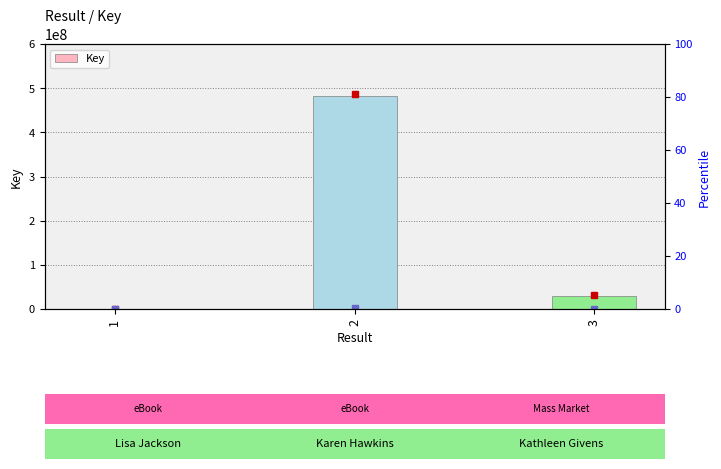

List the labels in order of value, smallest first.

1, 3, 2